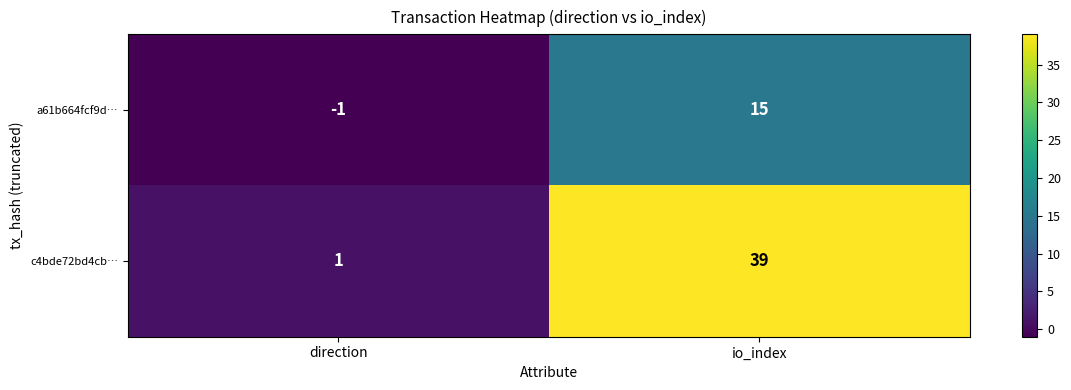

Rank the series by their average value, from highest to lowest.

c4bde72bd4cb…, a61b664fcf9d…